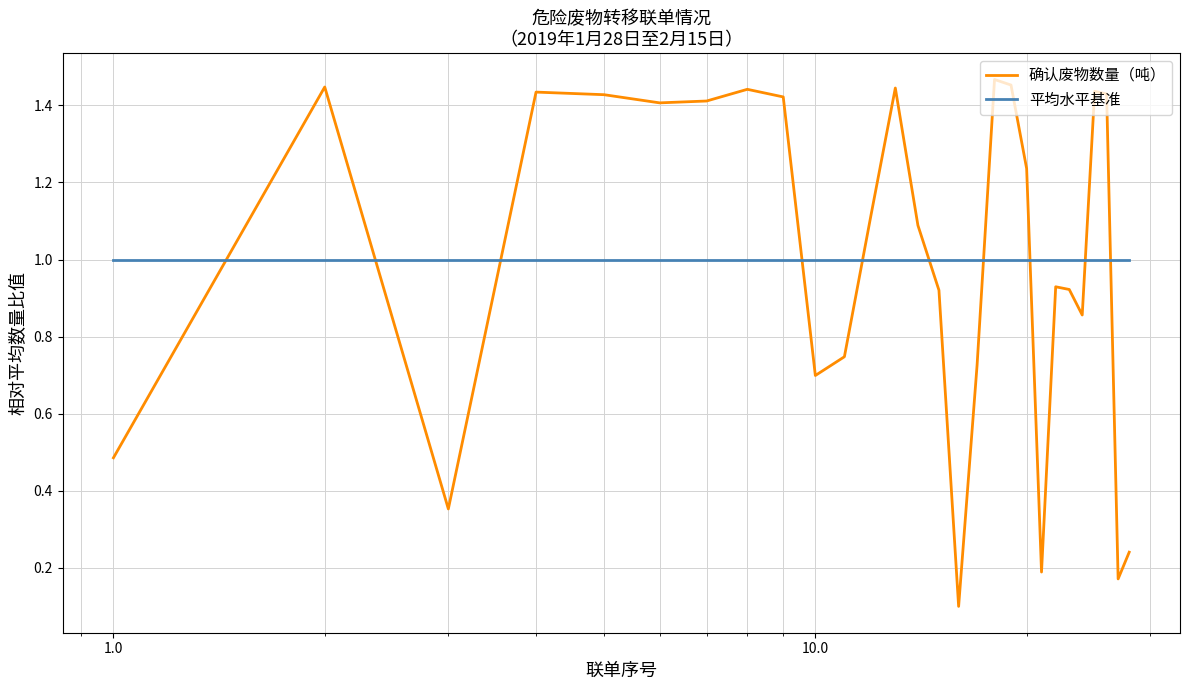

What is the average value of the 确认废物数量（吨） series?

1.0